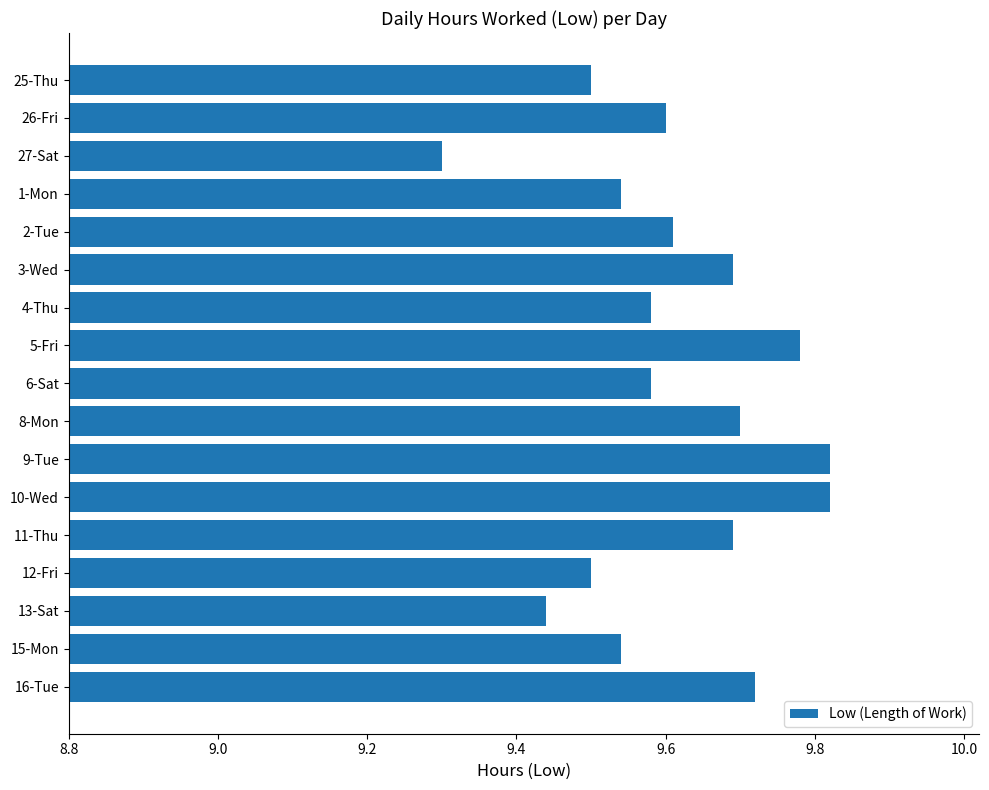

What is the label of the 10th bar from the bottom?

5-Fri